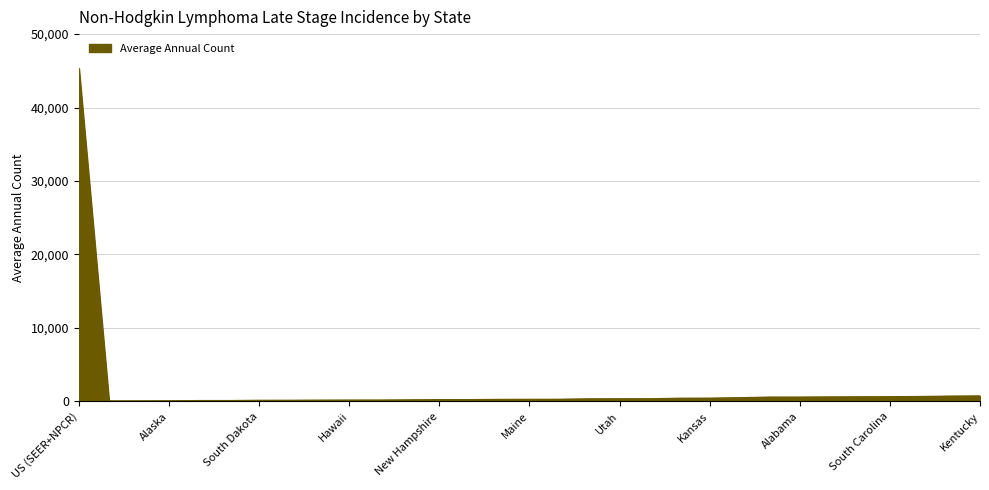

What is the greatest value displayed?

45317